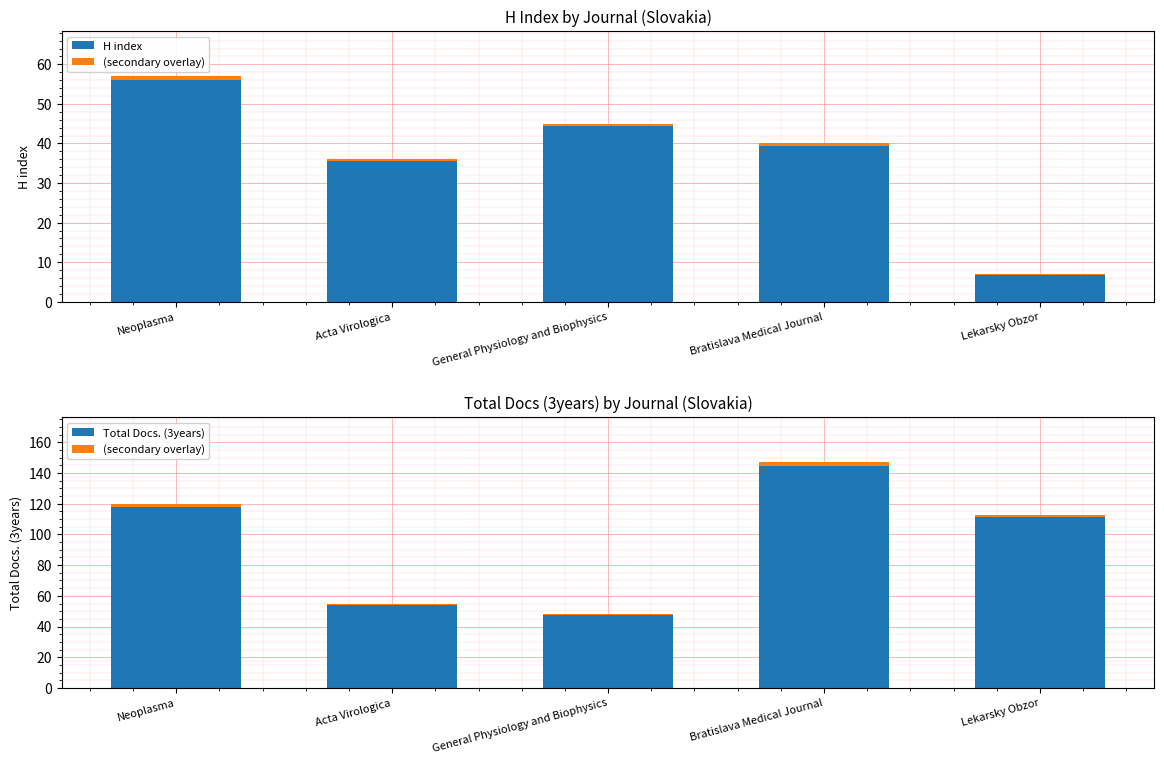

Reading left to right, extract all data points from this chart.

H index: 57.0	36.0	45.0	40.0	7.0
(secondary overlay): 1.8	0.8	0.7	2.2	1.7
Total Docs. (3years): 120.0	55.0	48.0	147.0	113.0